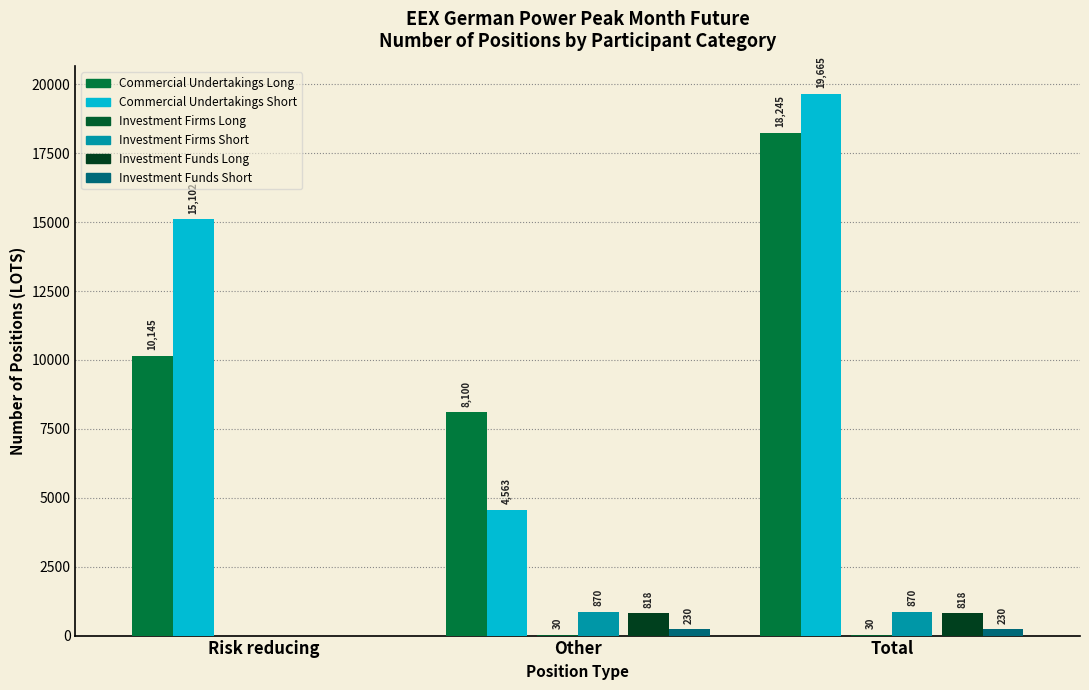

How many groups of bars are there?

3